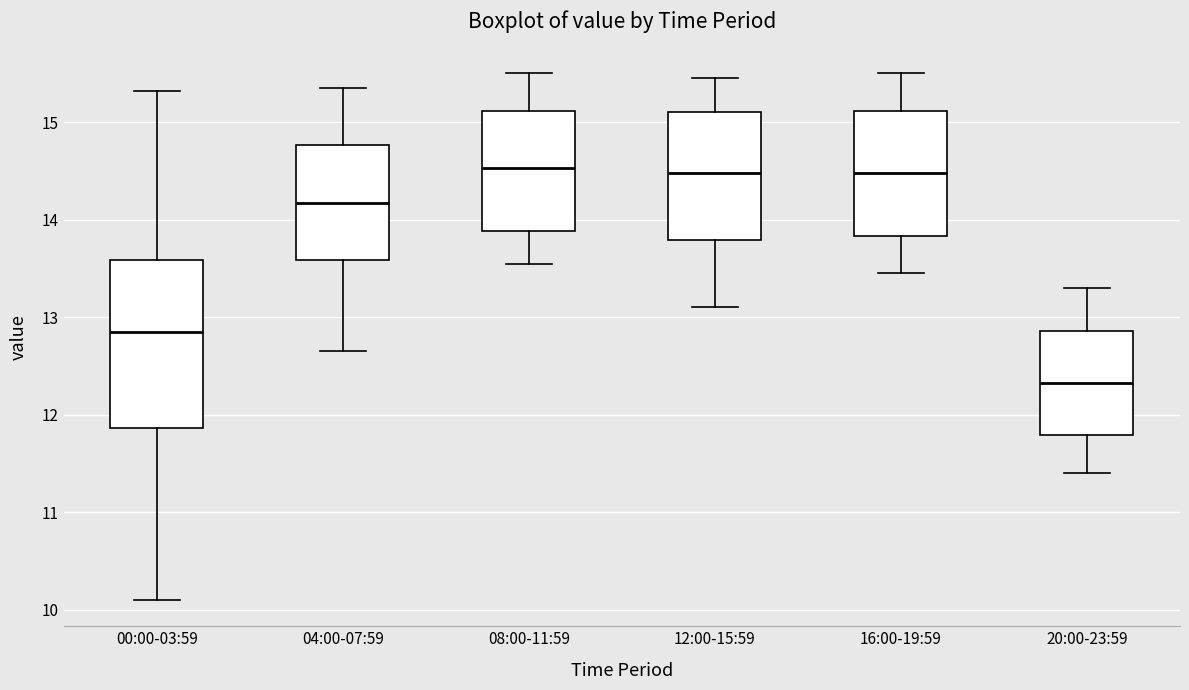

Which box's median line is the lowest?

20:00-23:59